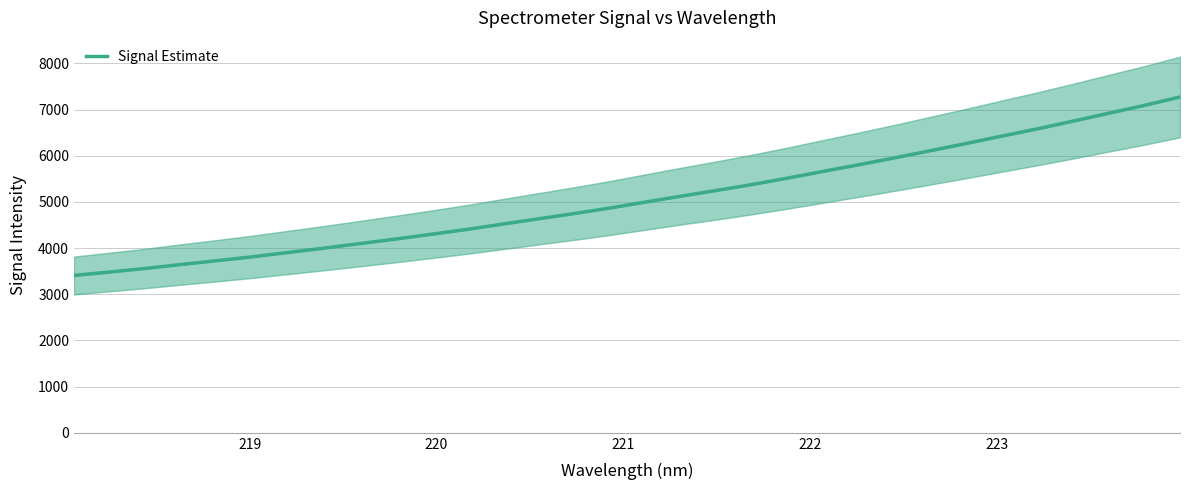

True or false: the data has more than 1 interior local peaks.

False